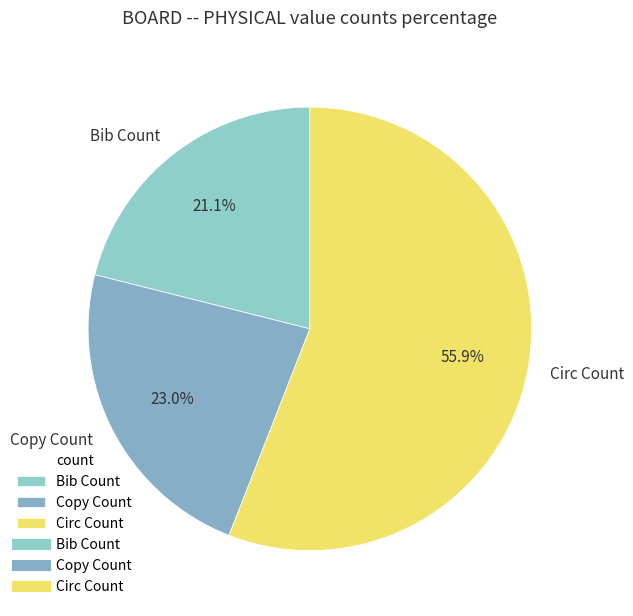

To the nearest percent, what portion does Bib Count represent?

21%